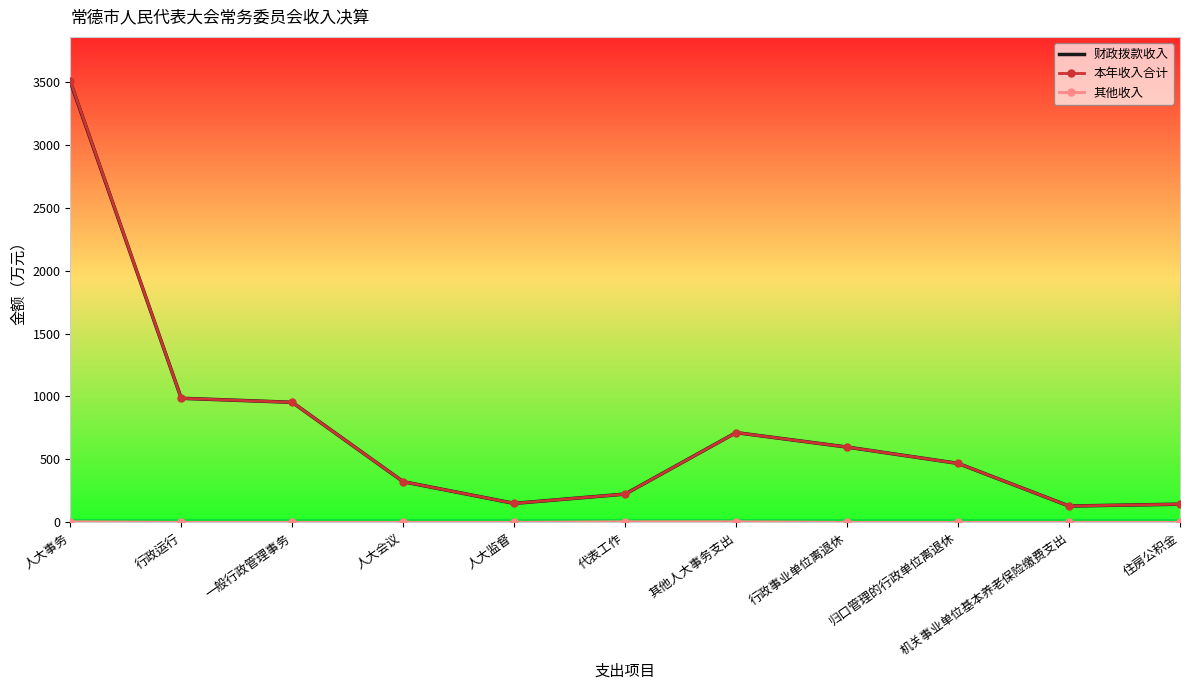

Read the 本年收入合计 value at 行政运行.

985.6